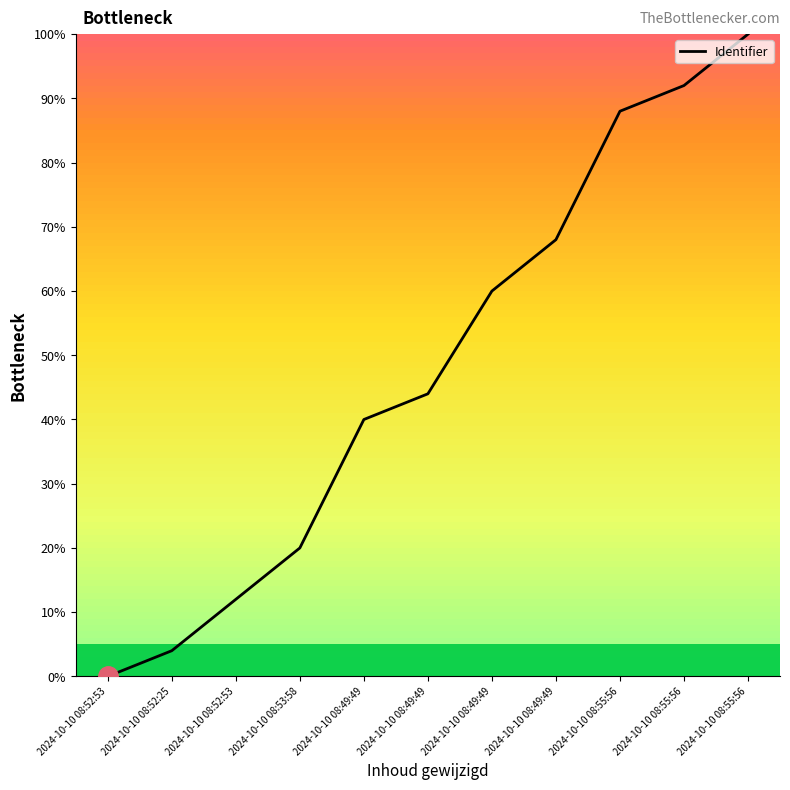

Rank the categories by value from lowest to highest.

2024-10-10 08:52:53, 2024-10-10 08:52:25, 2024-10-10 08:52:53, 2024-10-10 08:53:58, 2024-10-10 08:49:49, 2024-10-10 08:49:49, 2024-10-10 08:49:49, 2024-10-10 08:49:49, 2024-10-10 08:55:56, 2024-10-10 08:55:56, 2024-10-10 08:55:56